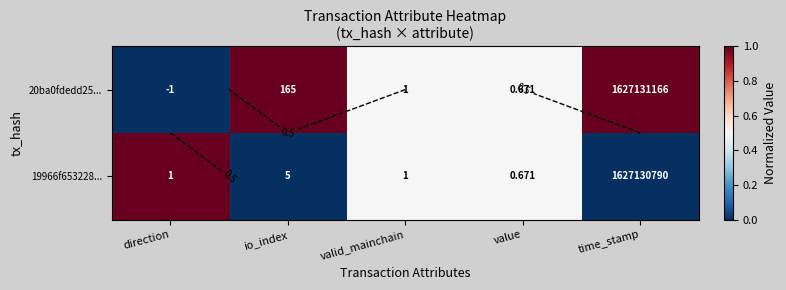

The 20ba0fdedd25... series shows 0.3 at valid_mainchain. True or false?

False